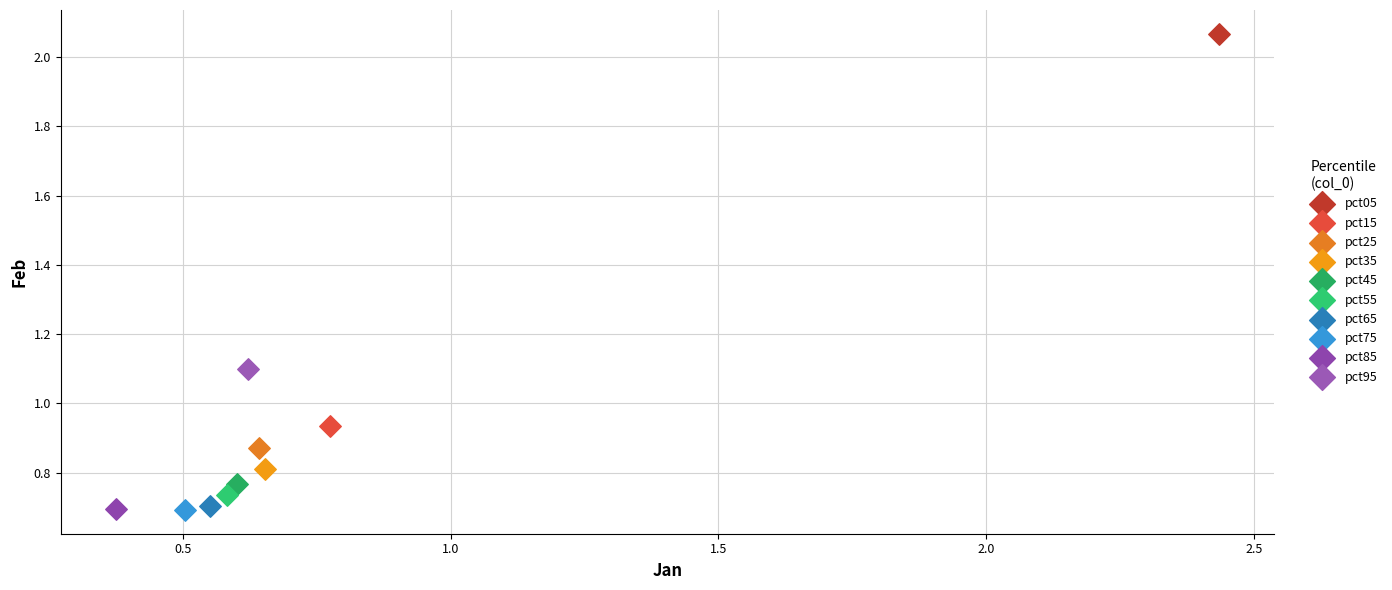

What are all the series names shown in the legend?

pct05, pct15, pct25, pct35, pct45, pct55, pct65, pct75, pct85, pct95